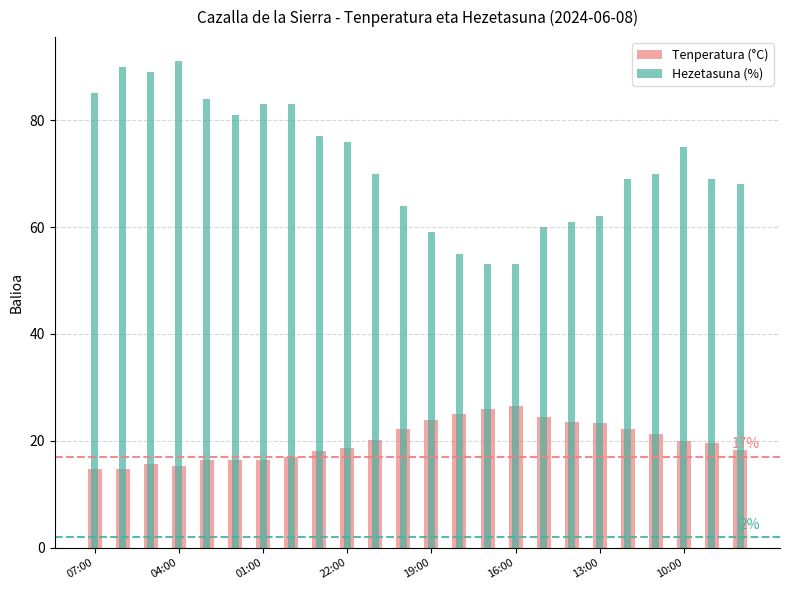

The Tenperatura (°C) series shows 36.5 at 13. True or false?

False